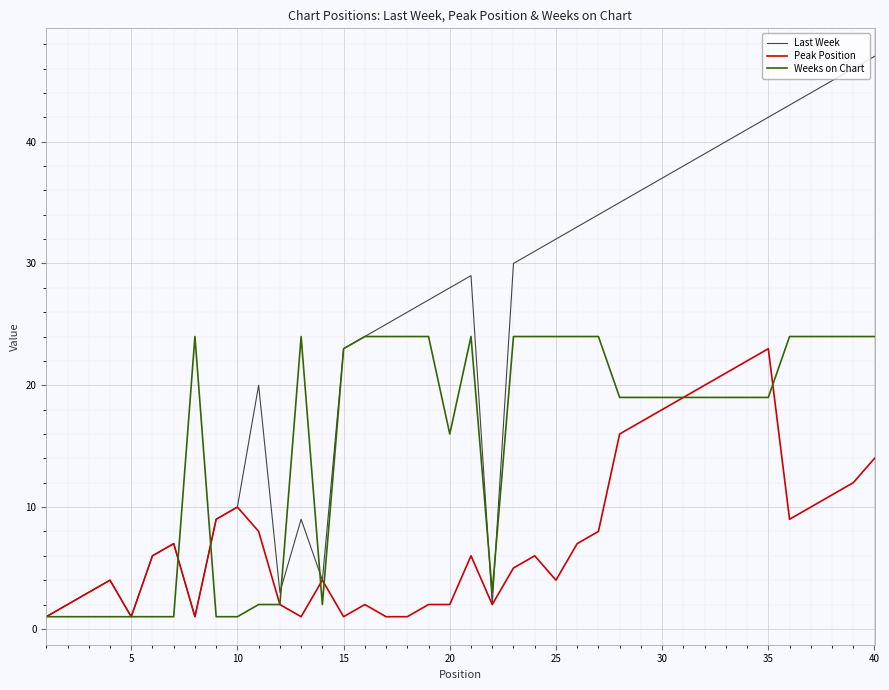

What is the highest value of the Weeks on Chart series?

24